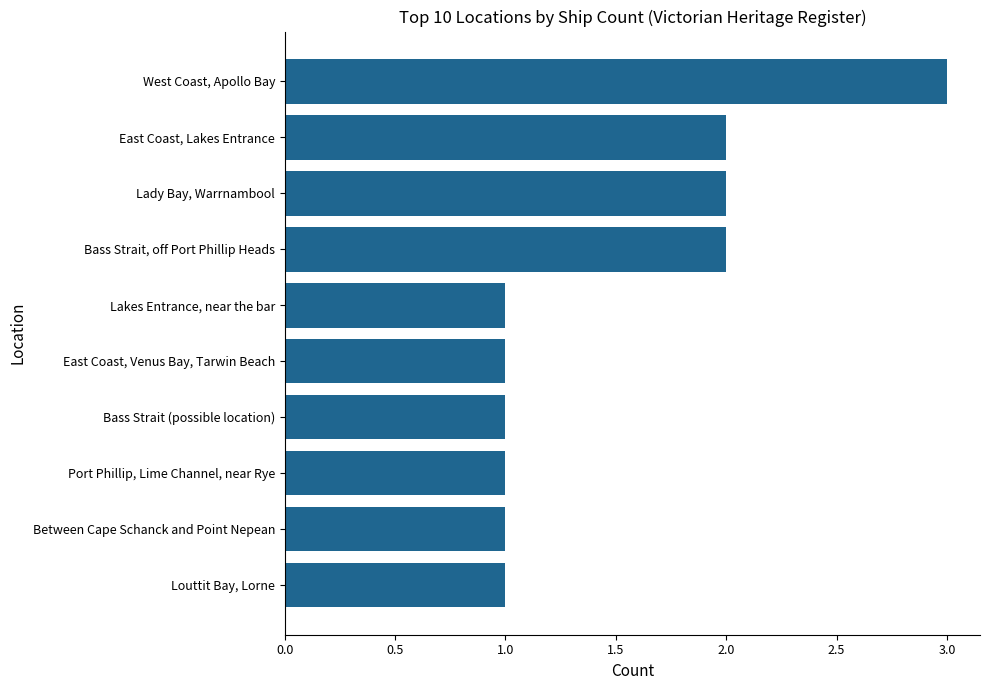

Reading bottom to top, transcribe all the data shown in this chart.

Louttit Bay, Lorne=1	Between Cape Schanck and Point Nepean=1	Port Phillip, Lime Channel, near Rye=1	Bass Strait (possible location)=1	East Coast, Venus Bay, Tarwin Beach=1	Lakes Entrance, near the bar=1	Bass Strait, off Port Phillip Heads=2	Lady Bay, Warrnambool=2	East Coast, Lakes Entrance=2	West Coast, Apollo Bay=3